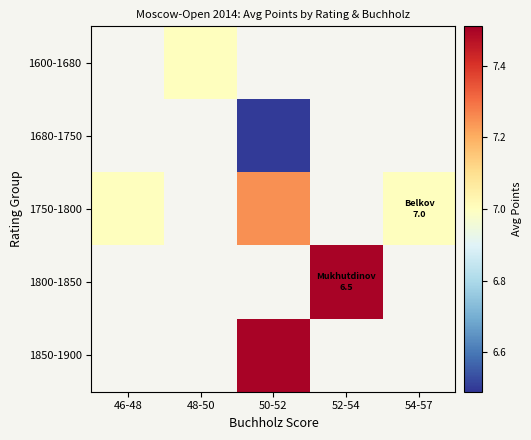

Which series changed the most between 46-48 and 50-52?

1750-1800